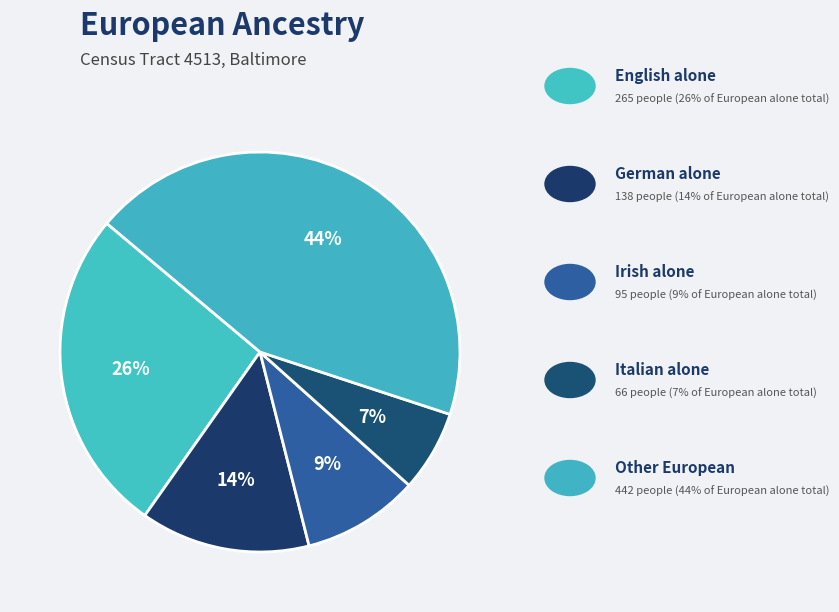

To the nearest percent, what is the difference between the largest and smallest slice percentages?

37%